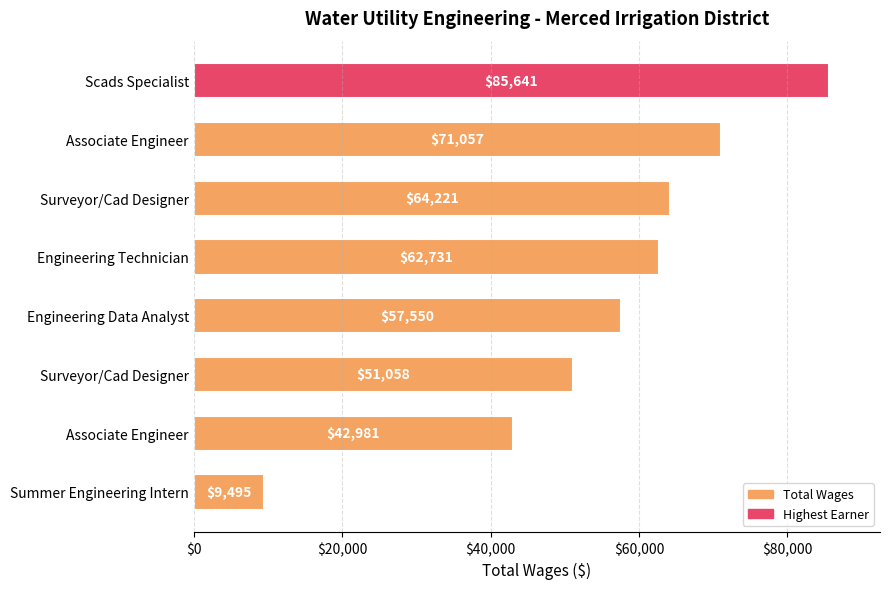

Count the number of data series in this chart.

1